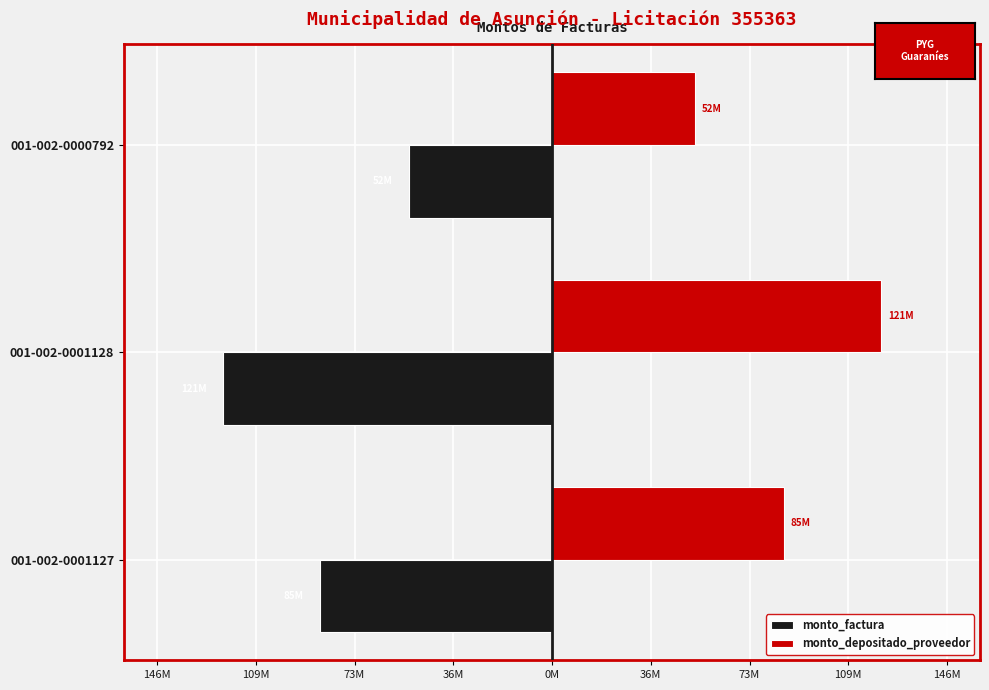

What are all the series names shown in the legend?

monto_factura, monto_depositado_proveedor